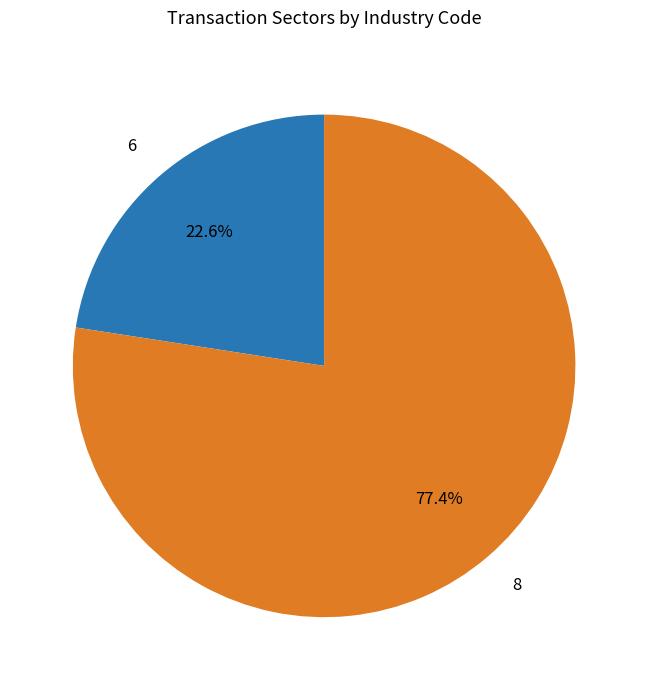

Is it true that 6 is 37% of the pie?

False